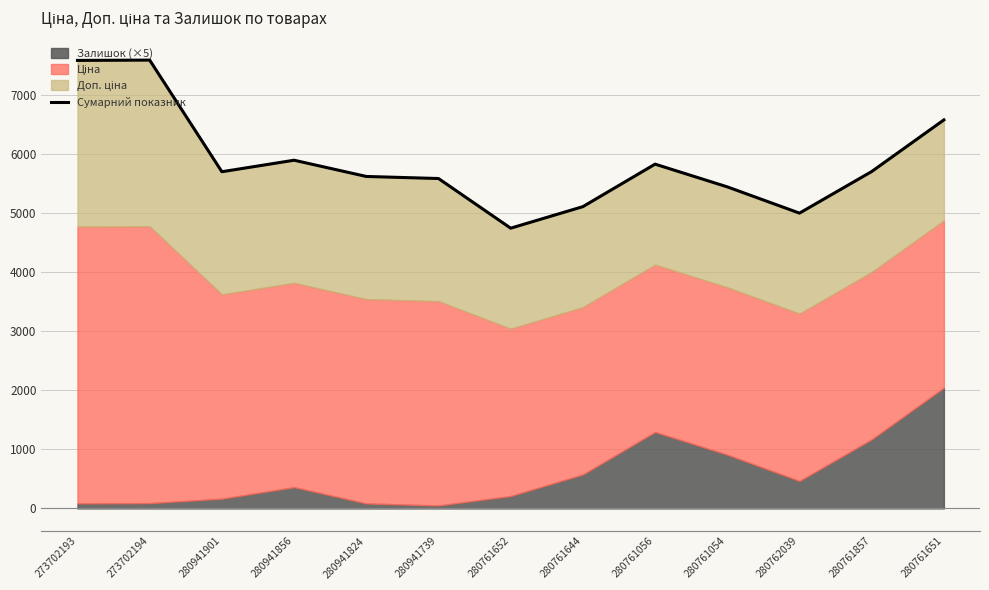

Reading left to right, what are all the values shown in this chart?

7592.2	7597.2	5705.5	5900.5	5625.5	5590.5	4749.1	5114.1	5834.1	5449.1	5004.1	5709.1	6584.1